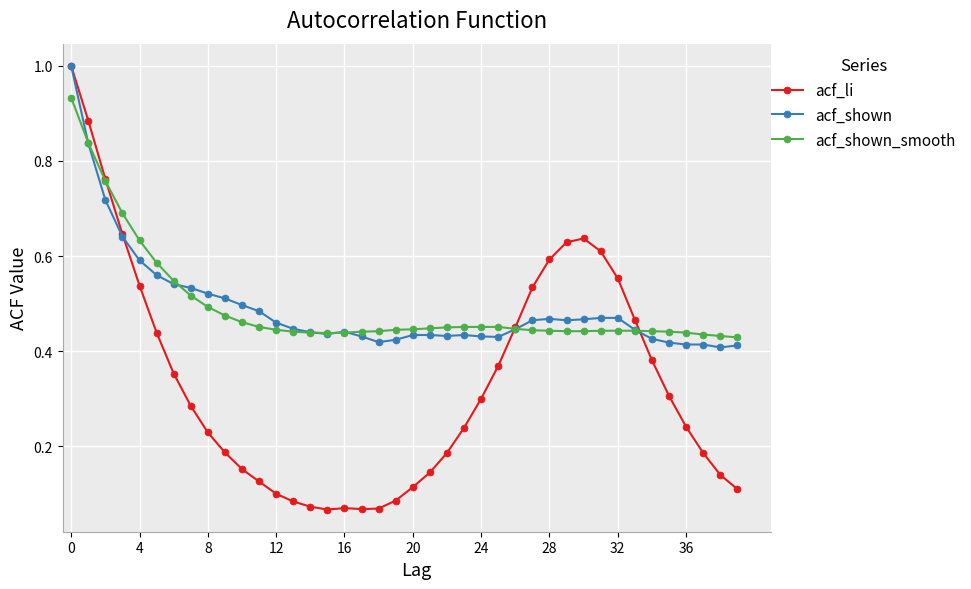

True or false: acf_shown has more than 2 interior local peaks.

True